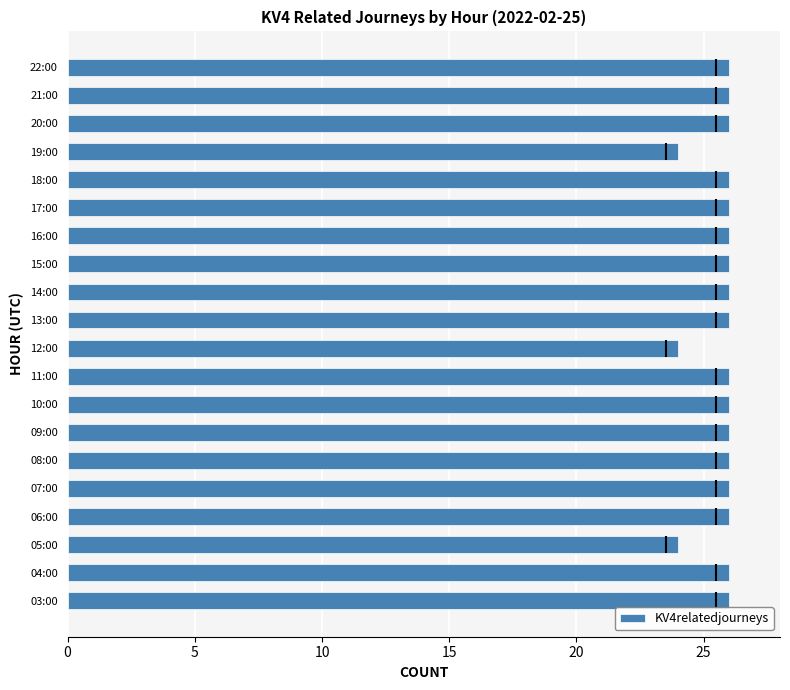

What is the sum of the KV4relatedjourneys values at 06:00 and 05:00?

50